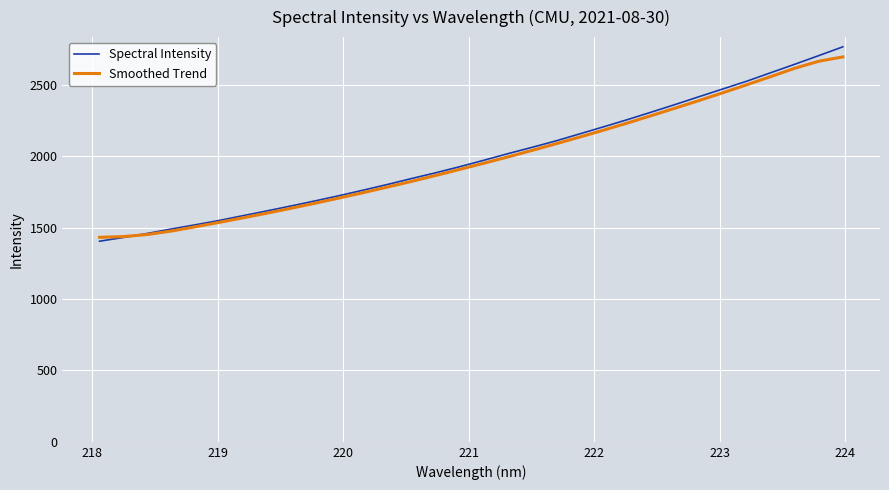

What are all the series names shown in the legend?

Spectral Intensity, Smoothed Trend